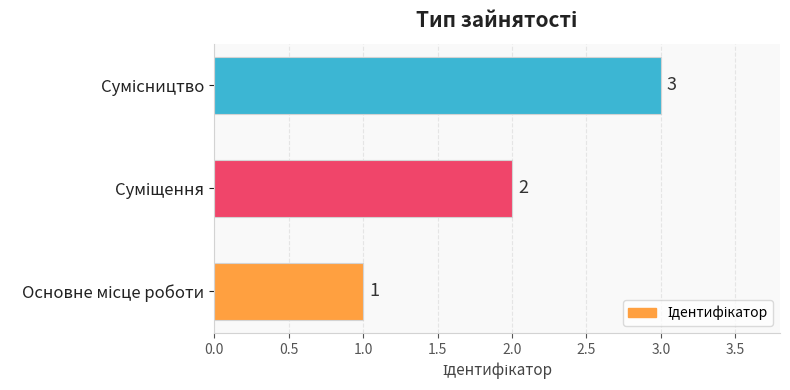

How many distinct data groups are displayed?

1